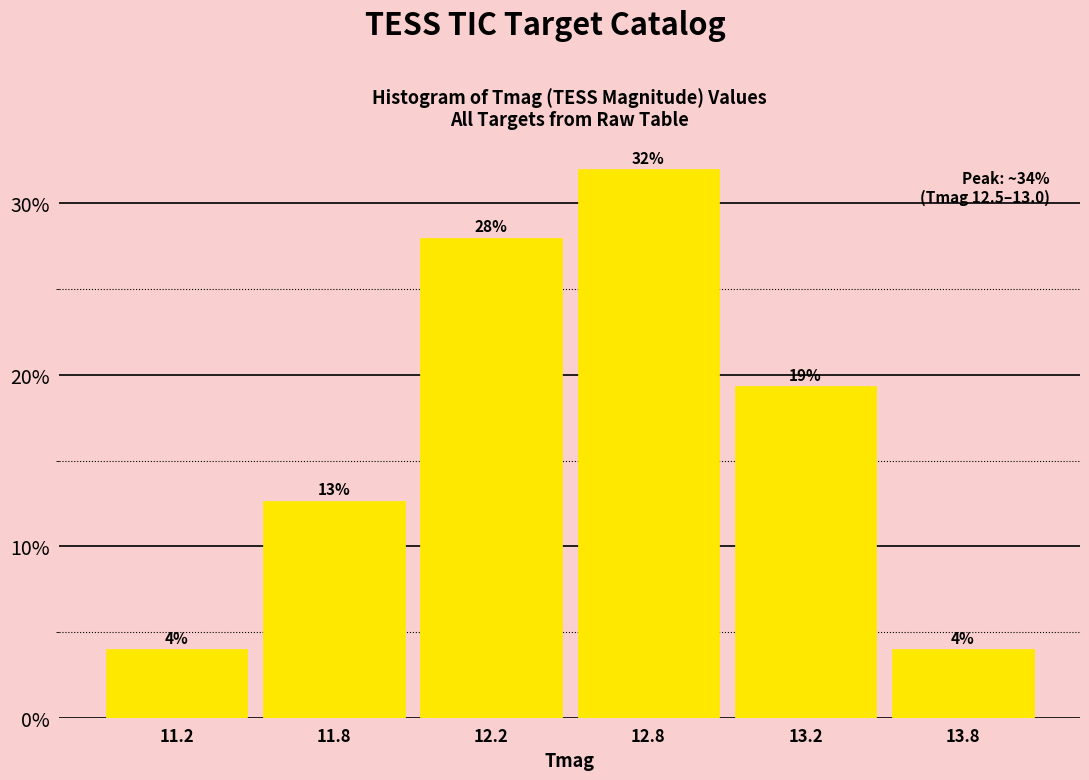

Are the bars horizontal?

No